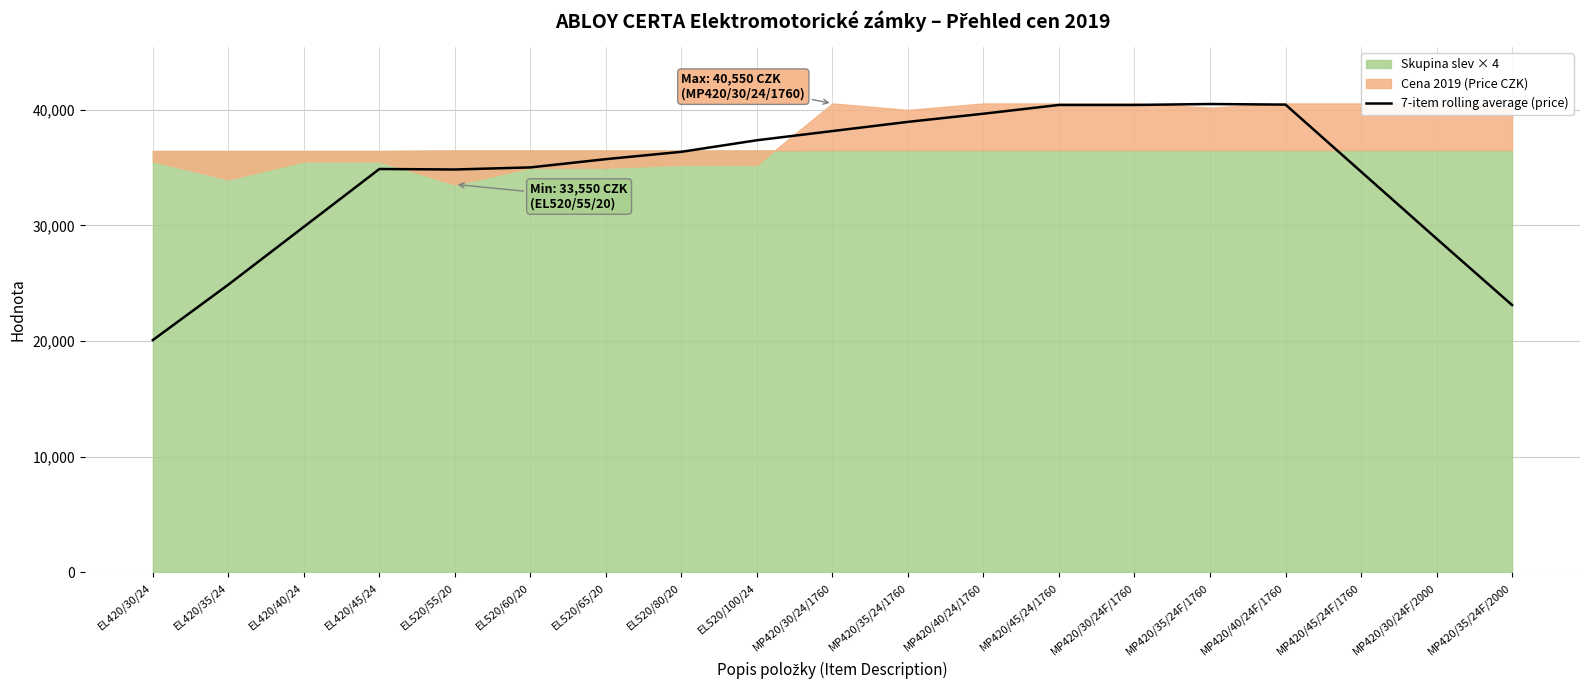

What is the label of the 7th point from the left?

EL520/65/20